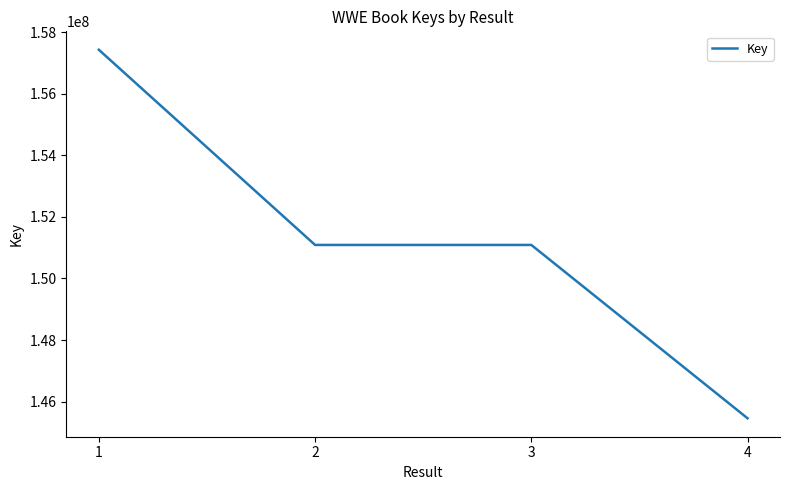

What is the change in value from 1 to 4?

-11962450